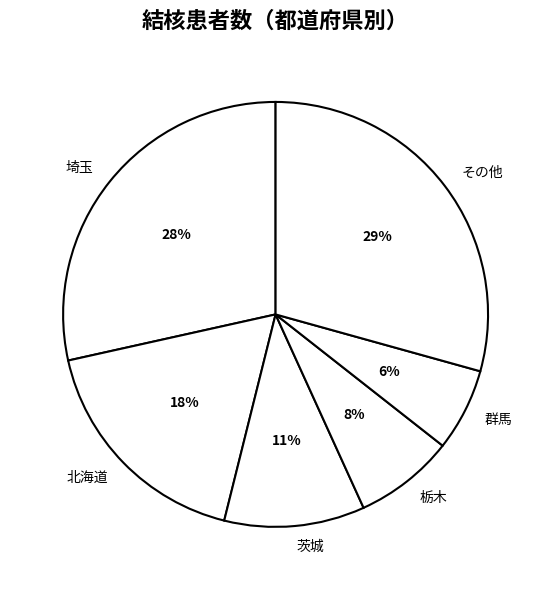

Is it true that 北海道 is 23% of the pie?

False